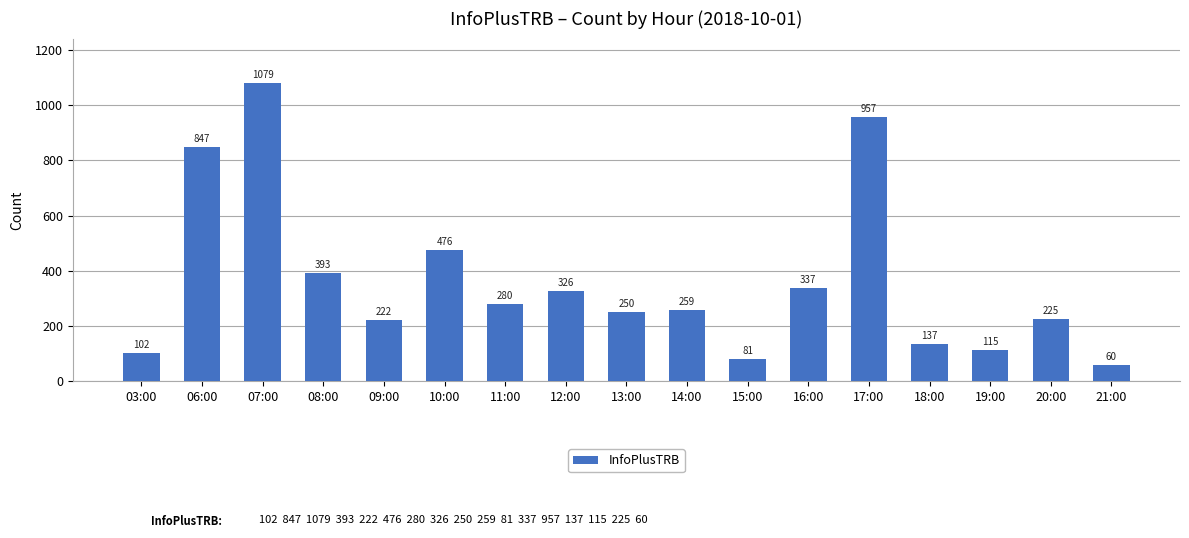

Which has a higher value, 17:00 or 16:00?

17:00